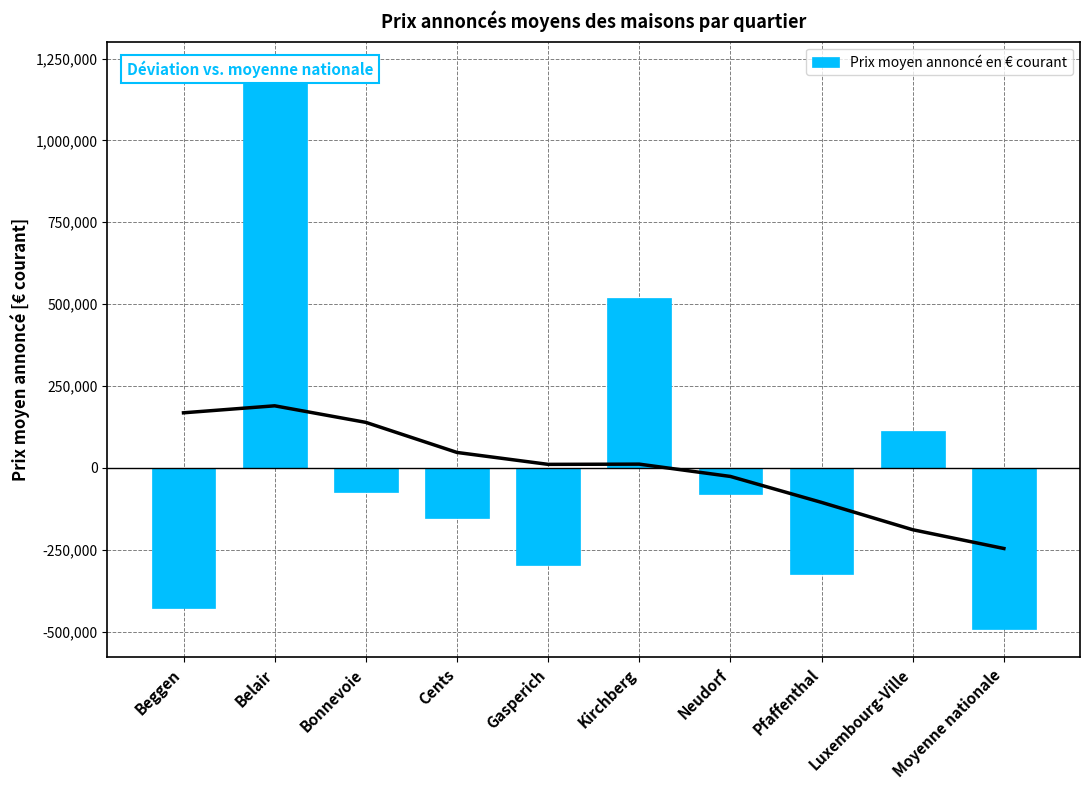

What is the label of the 2nd bar from the right?

Luxembourg-Ville